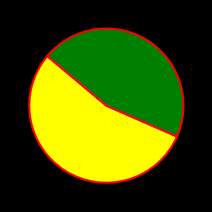

Does any single category account for the majority?

Yes